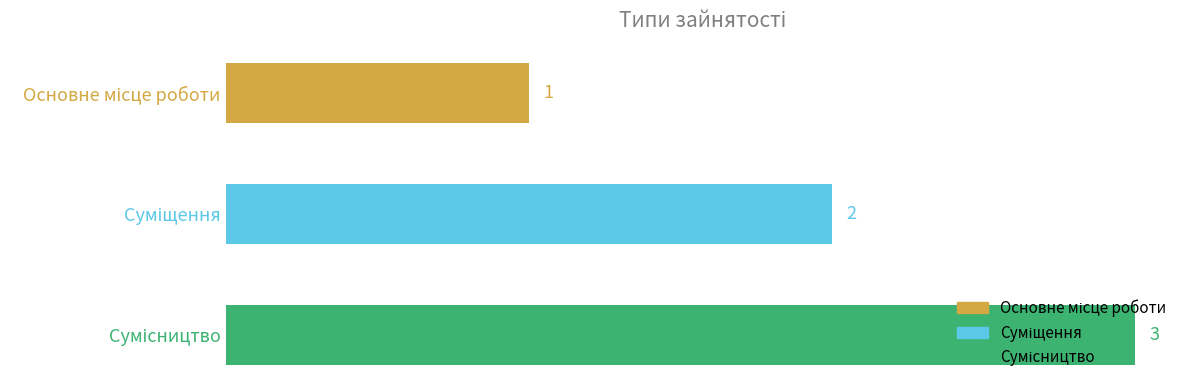

What is the minimum value shown in the chart?

1